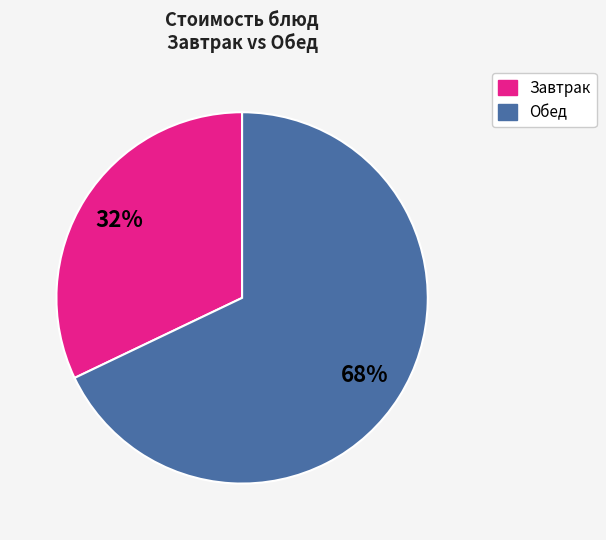

To the nearest percent, what is the difference between the largest and smallest slice percentages?

36%